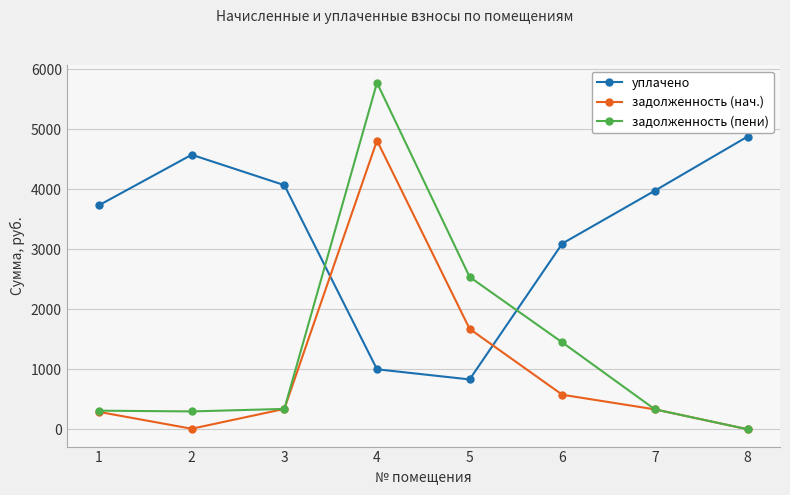

What is the value of the задолженность (пени) point at the 6th from the left?

1448.1